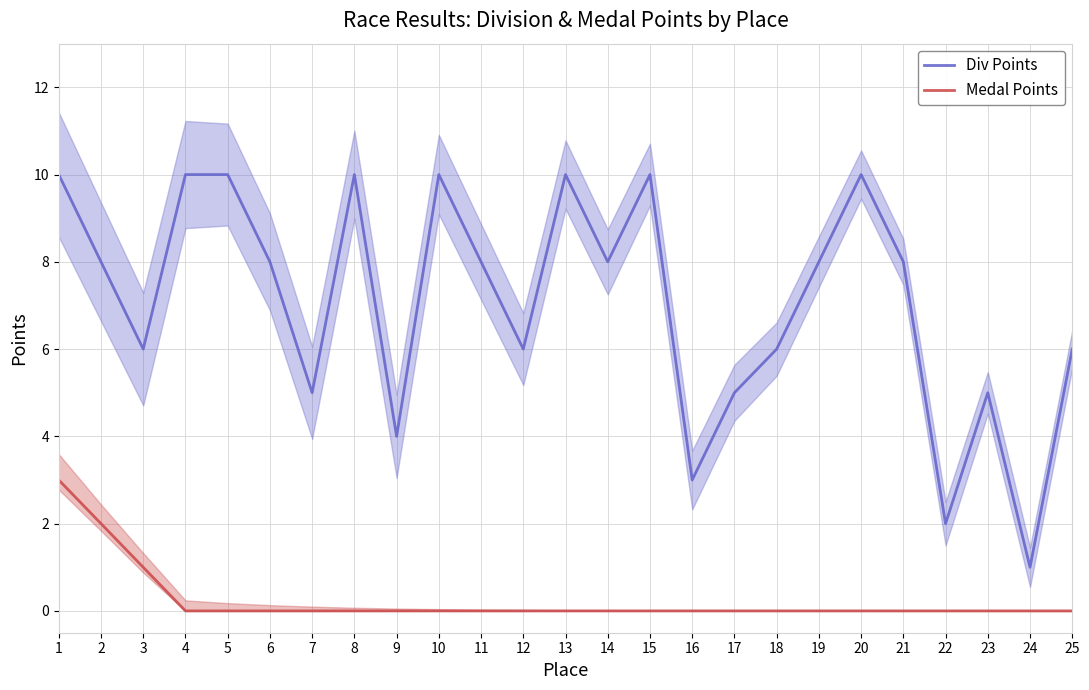

Reading right to left, extract all data points from this chart.

Div Points: 25=6	24=1	23=5	22=2	21=8	20=10	19=8	18=6	17=5	16=3	15=10	14=8	13=10	12=6	11=8	10=10	9=4	8=10	7=5	6=8	5=10	4=10	3=6	2=8	1=10
Medal Points: 25=0	24=0	23=0	22=0	21=0	20=0	19=0	18=0	17=0	16=0	15=0	14=0	13=0	12=0	11=0	10=0	9=0	8=0	7=0	6=0	5=0	4=0	3=1	2=2	1=3